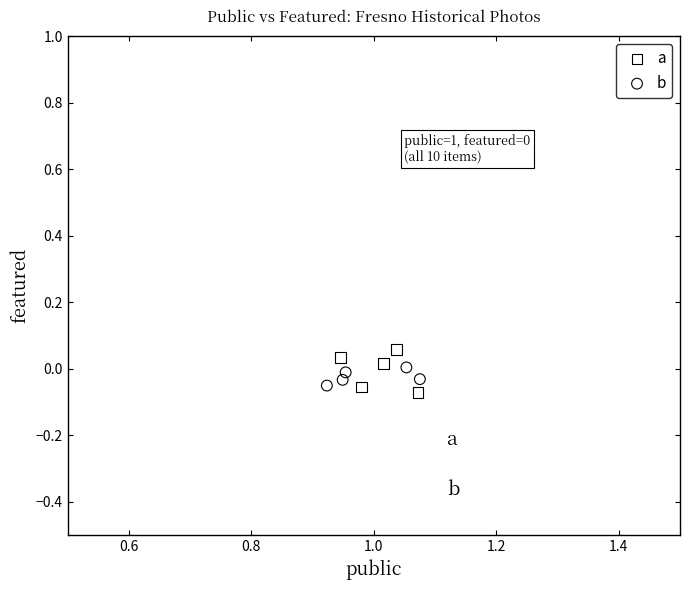

Which series has the largest Y range (max minus min)?

a